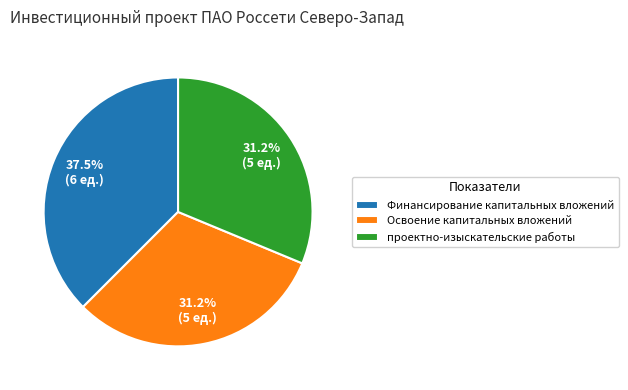

Between Финансирование капитальных вложений and Освоение капитальных вложений, which is larger?

Финансирование капитальных вложений